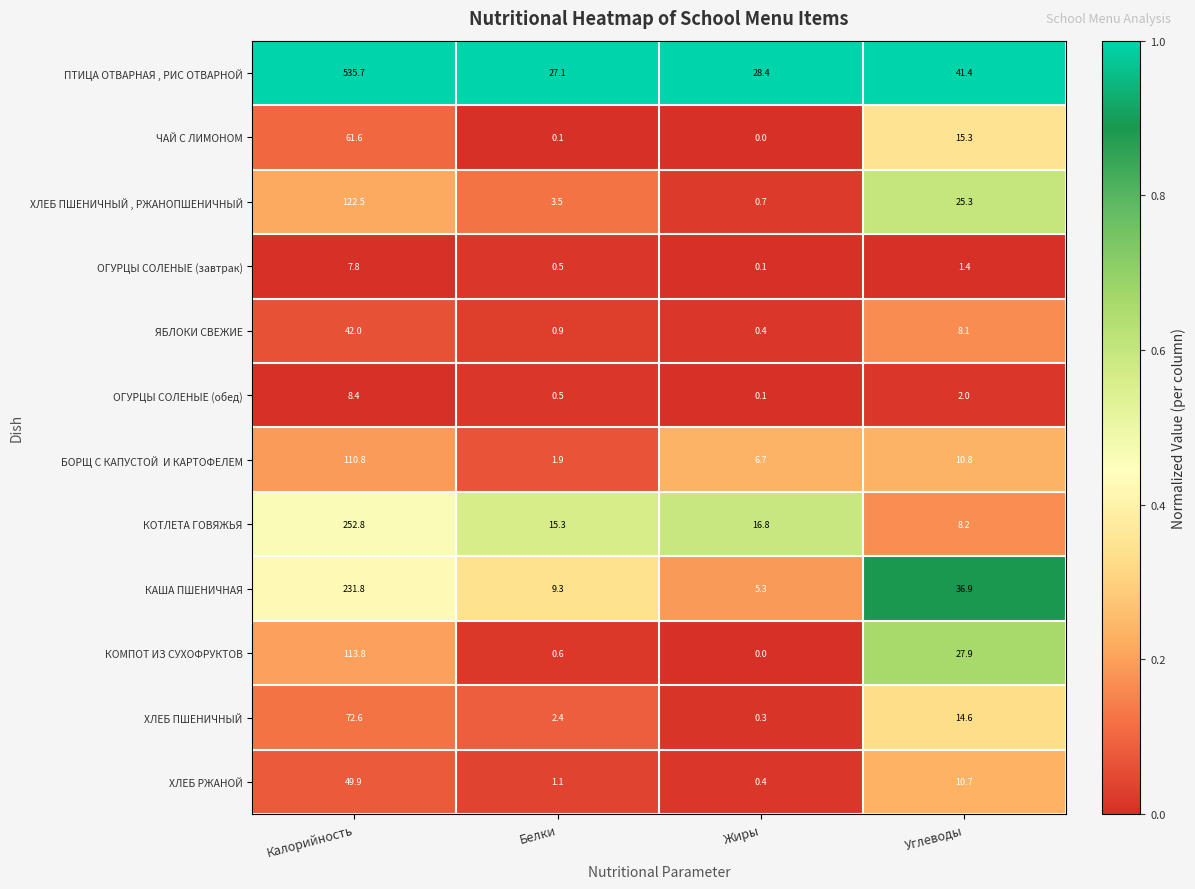

List the labels in order of ХЛЕБ ПШЕНИЧНЫЙ value, largest first.

Калорийность, Углеводы, Белки, Жиры